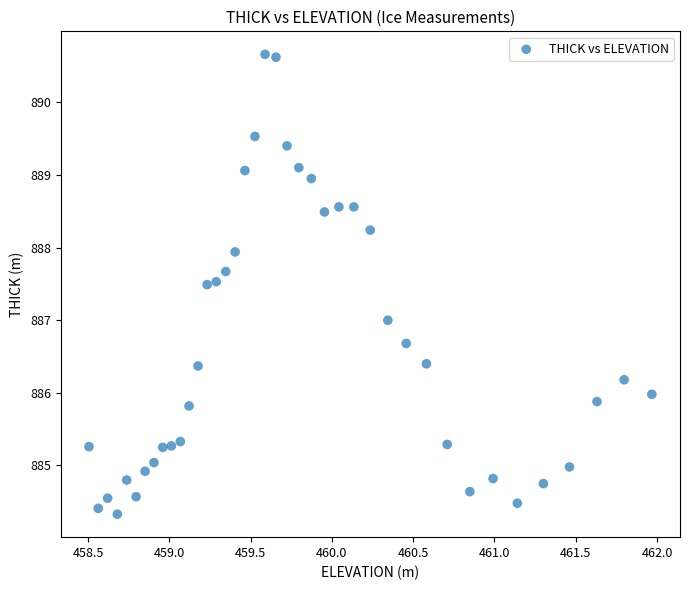

What is the range of X values (max minus min)?

3.5